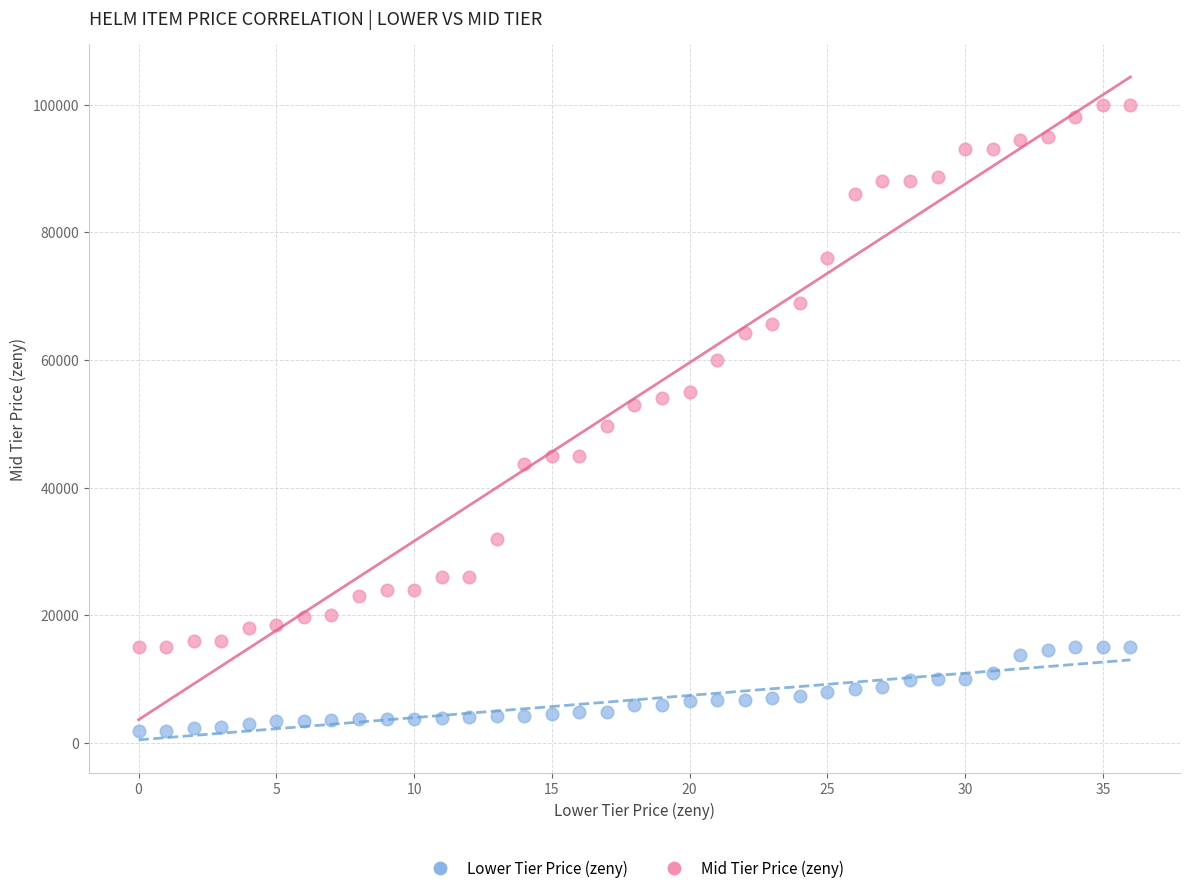

Across all data points, what is the range of Y values (max minus min)?

98200